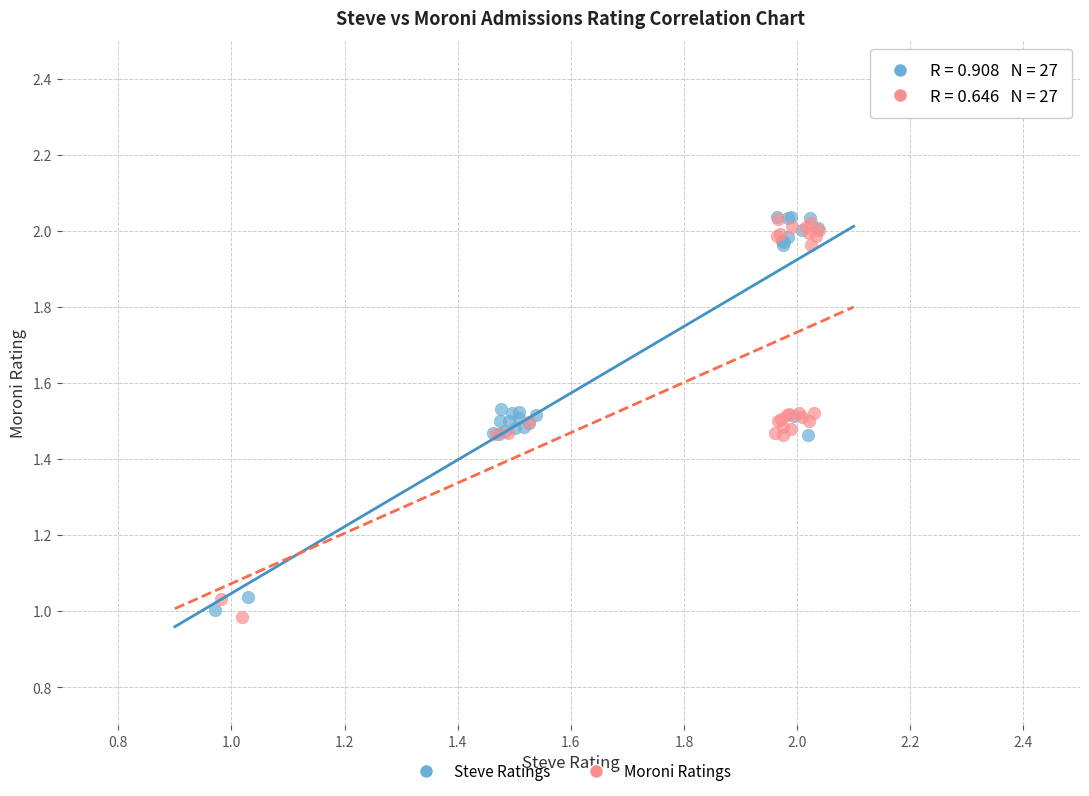

What are all the series names shown in the legend?

Steve Ratings, Moroni Ratings